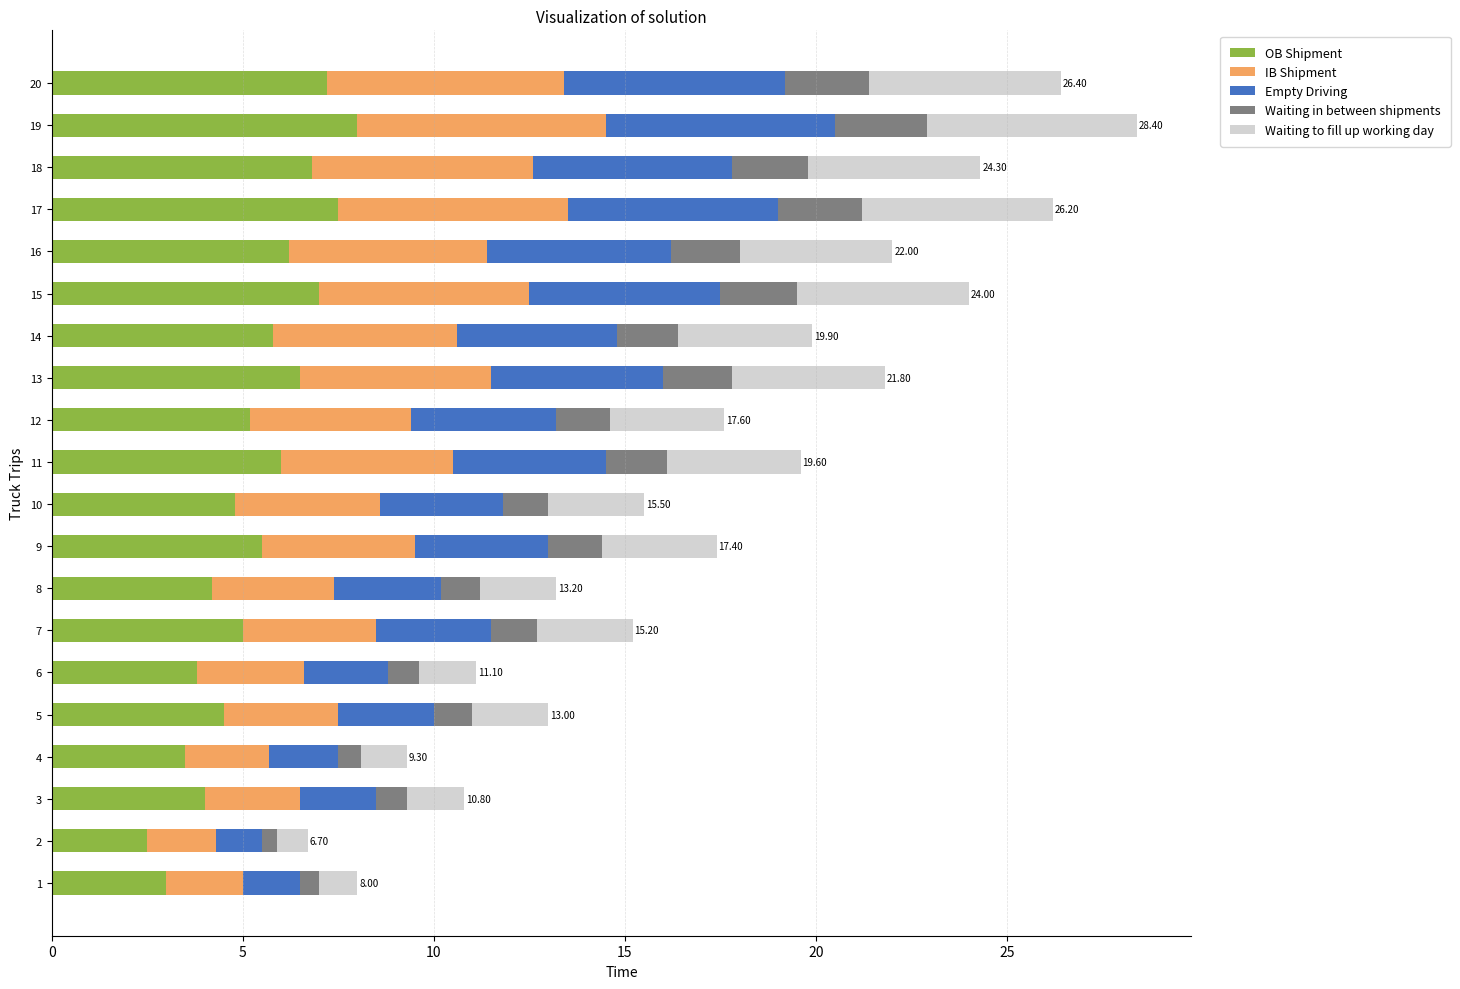

What is the difference between the maximum and minimum values in the OB Shipment series?

5.5